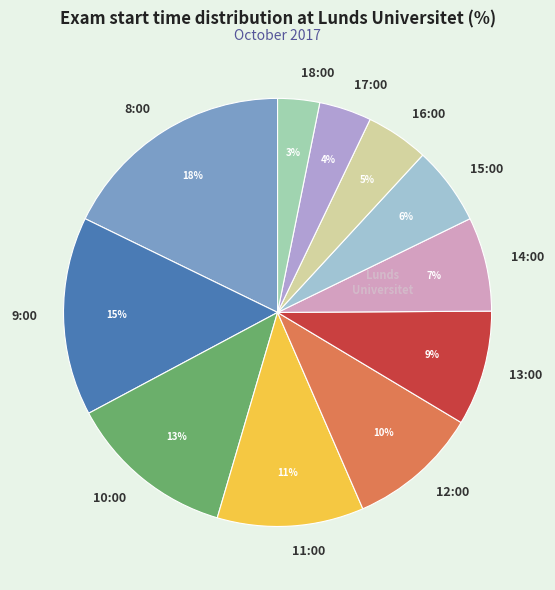

What is the ratio of the value at 13 to the value at 9?

0.6